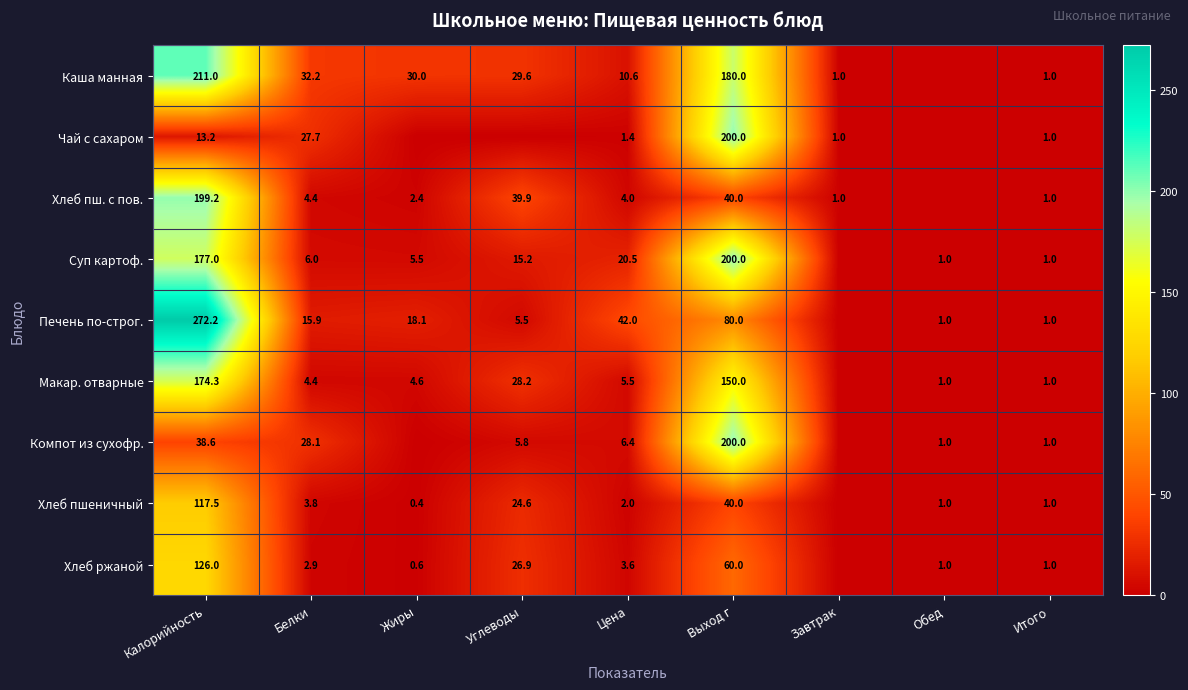

What is the total value across all series at Выход г?

1150.0